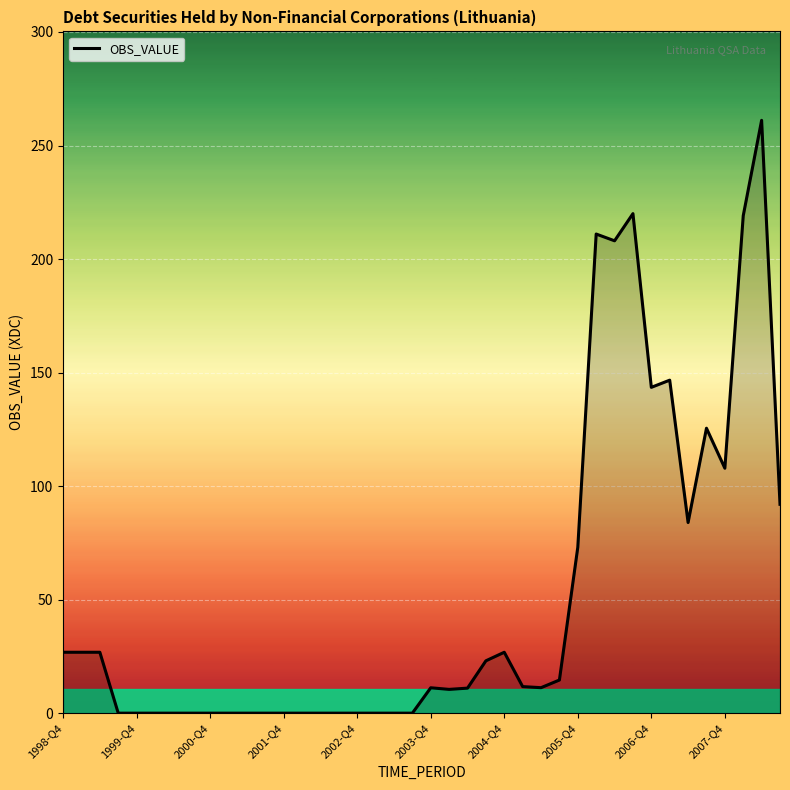

What is the greatest value displayed?

261.1